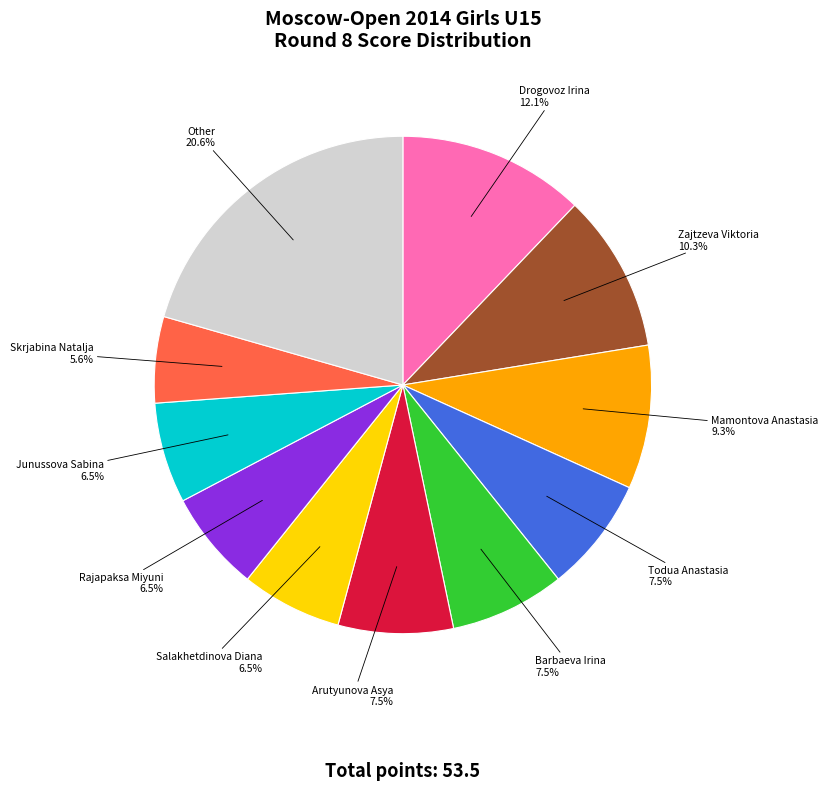

What percentage is NOT represented by Other?

79.4%